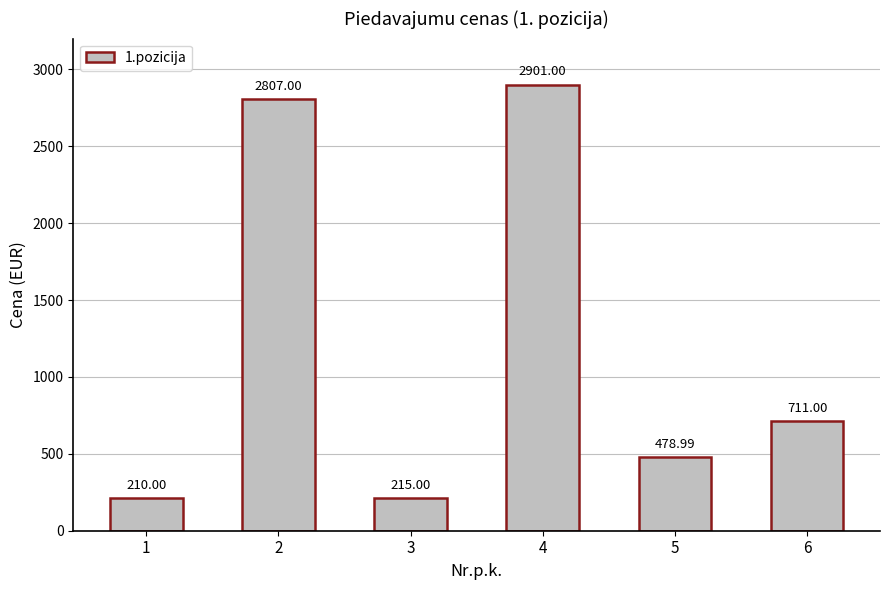

Where is the data nearest to the value 1555?

6